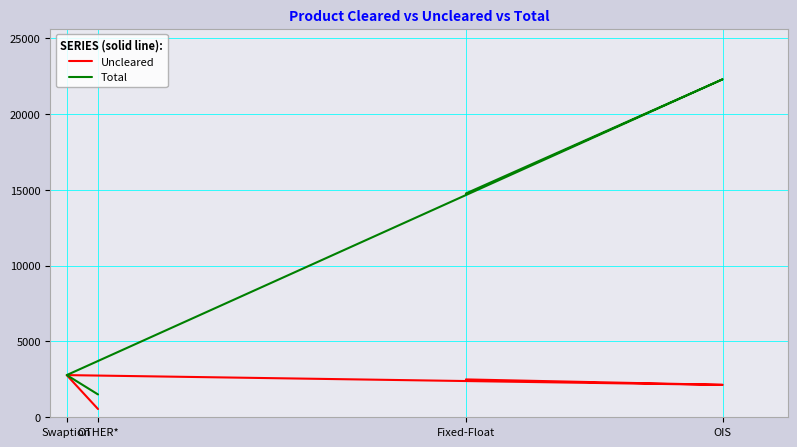

Reading left to right, what are all the values shown in this chart?

Uncleared: Fixed-Float=2497	OIS=2138	Swaption=2782	OTHER*=544
Total: Fixed-Float=14764	OIS=22295	Swaption=2783	OTHER*=1506